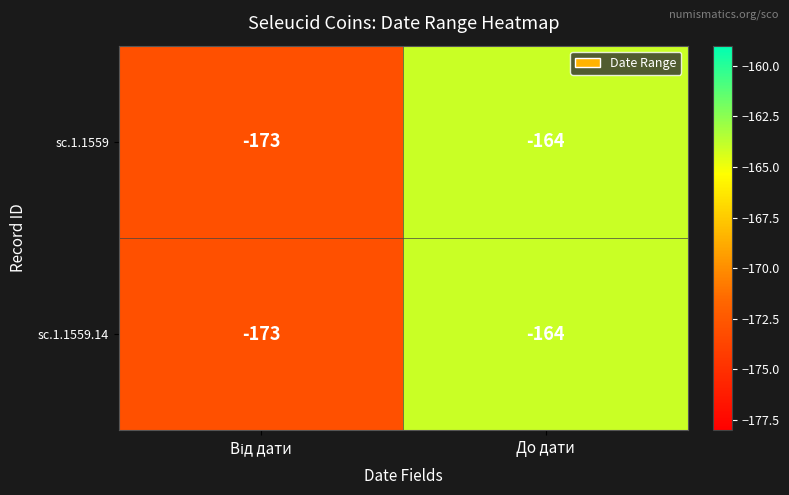

Reading left to right, transcribe all the data shown in this chart.

sc.1.1559: -173	-164
sc.1.1559.14: -173	-164